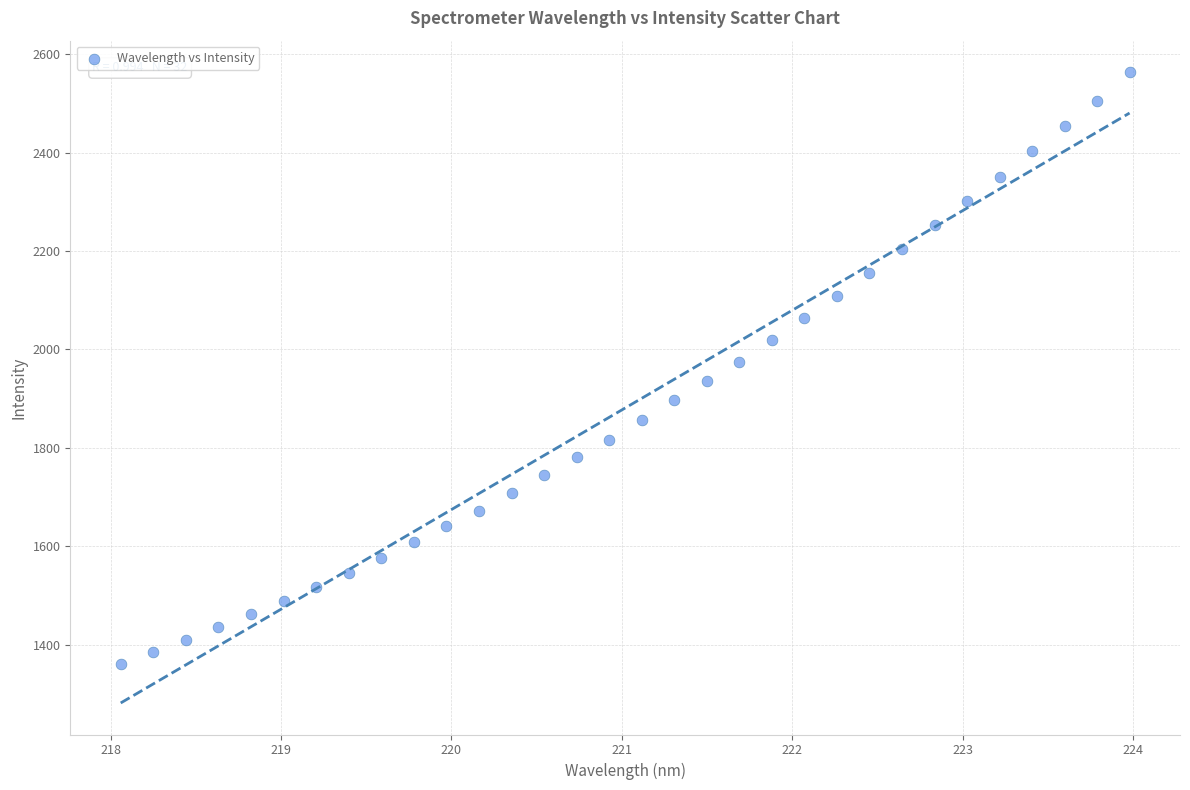

What is the range of Y values (max minus min)?

1202.7